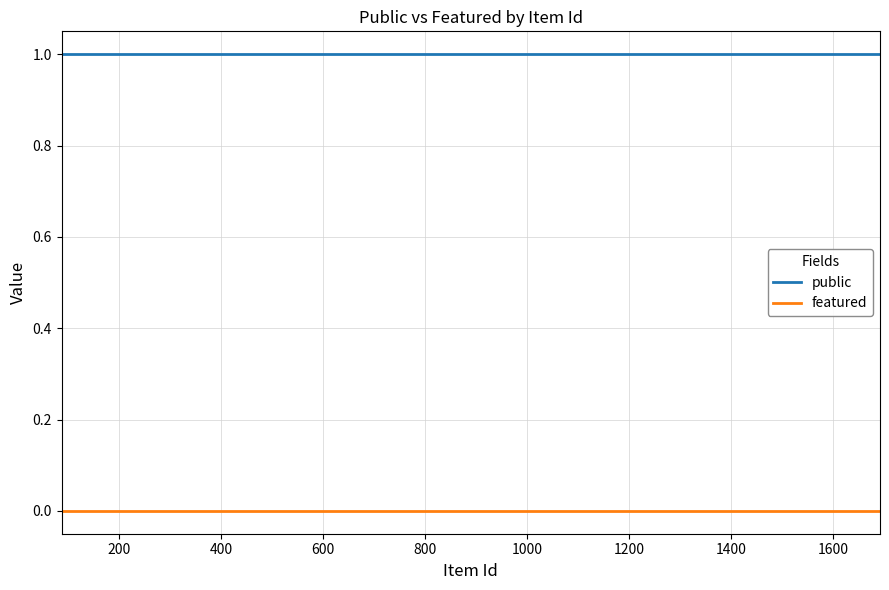

Which series has the largest range (max minus min)?

public